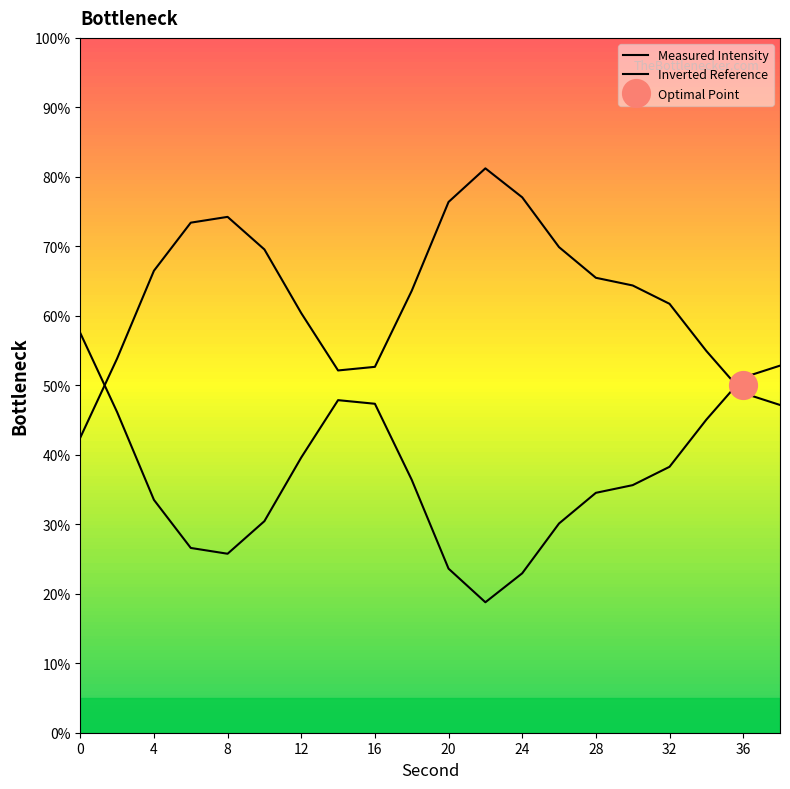

How many data points in Inverted Reference are above 36?

10